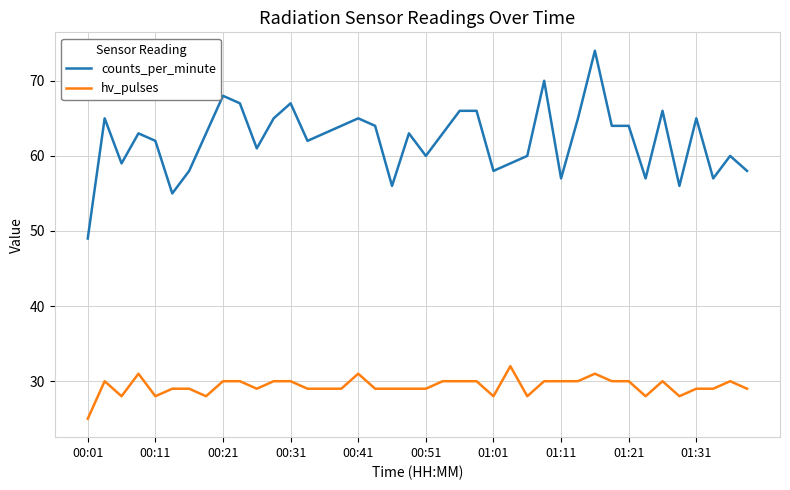

Which series has the largest total across all categories?

counts_per_minute